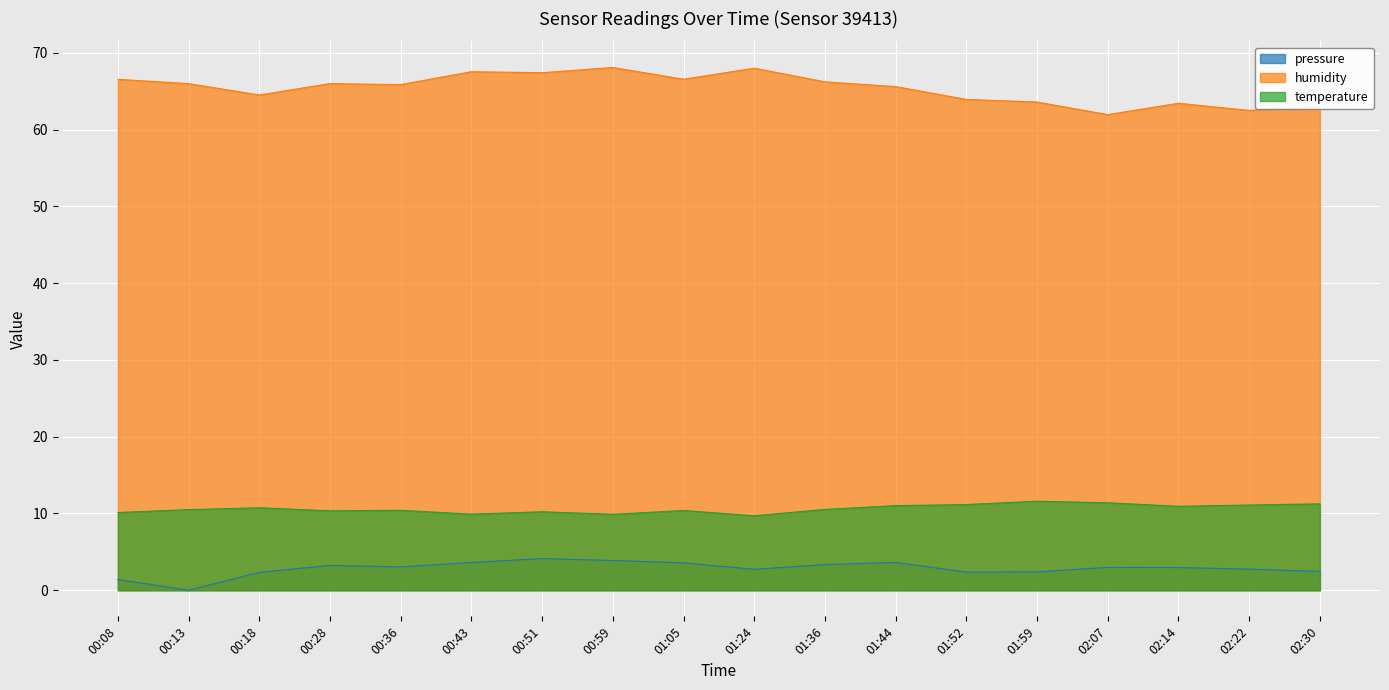

What is the value of the pressure point at the 3rd from the left?

2.3